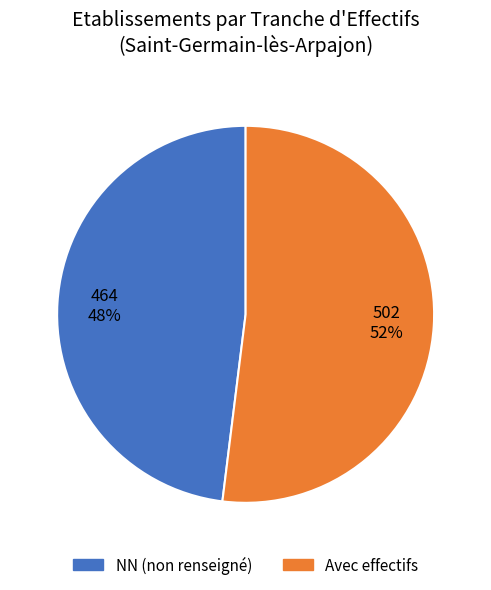

Does any single category account for the majority?

Yes